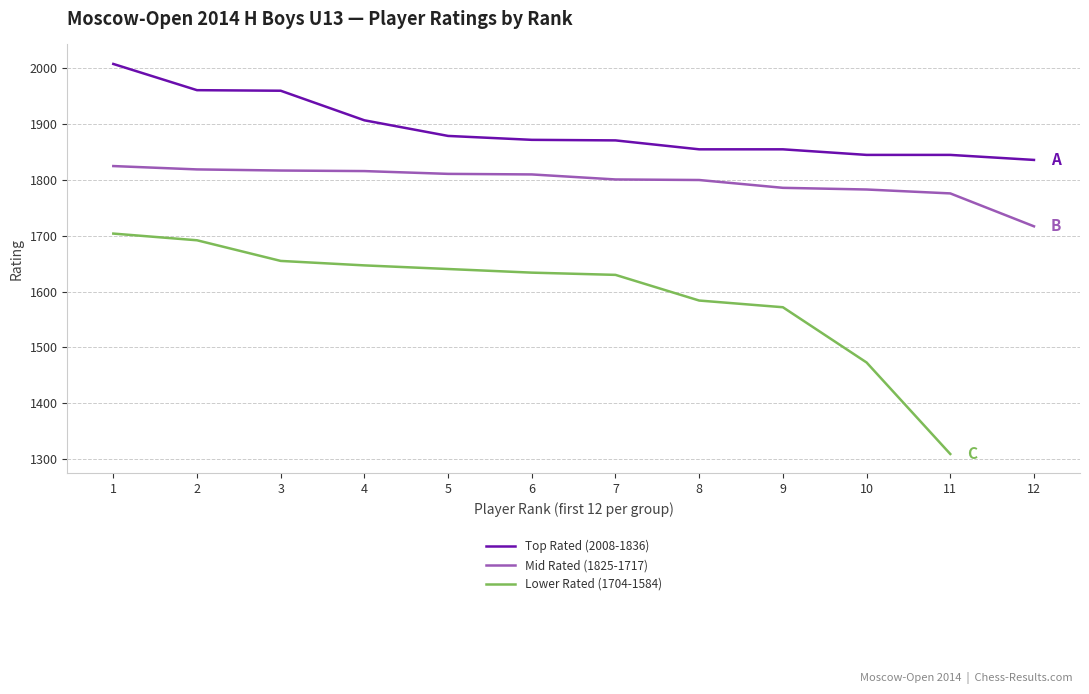

At which label is Mid Rated (1825-1717) closest to 1771?

11